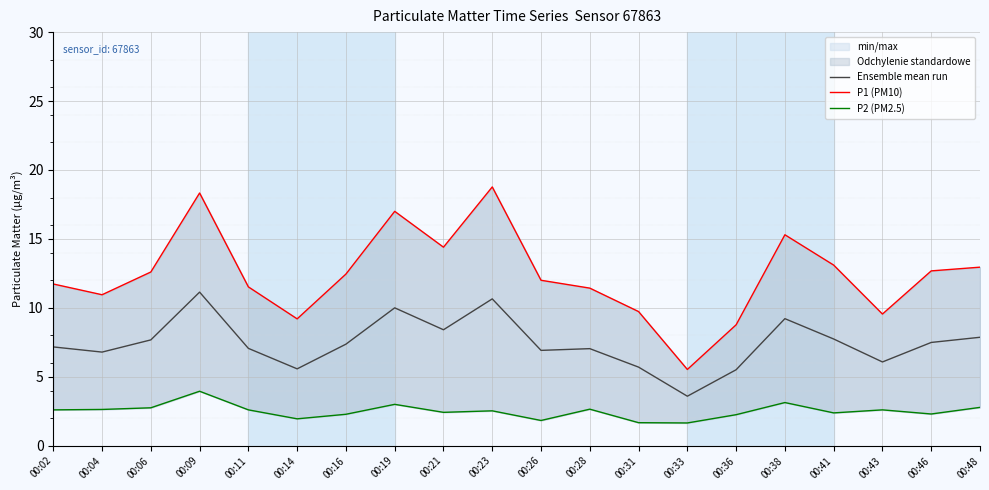

What is the difference between the P2 (PM2.5) values at 00:38 and 00:28?

0.5